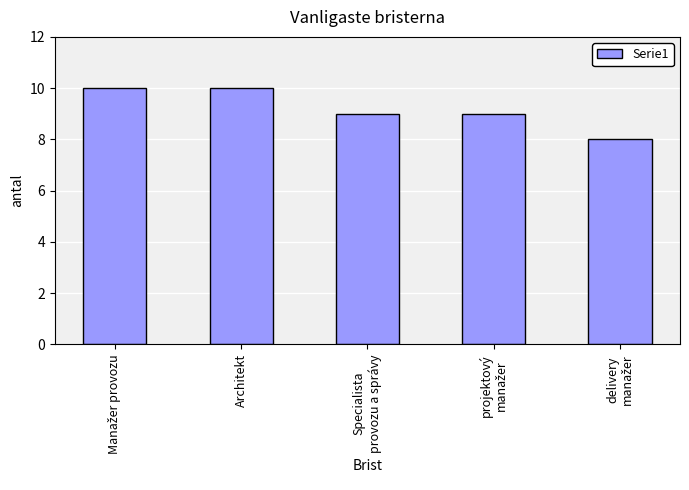

How many categories are shown in the chart?

5